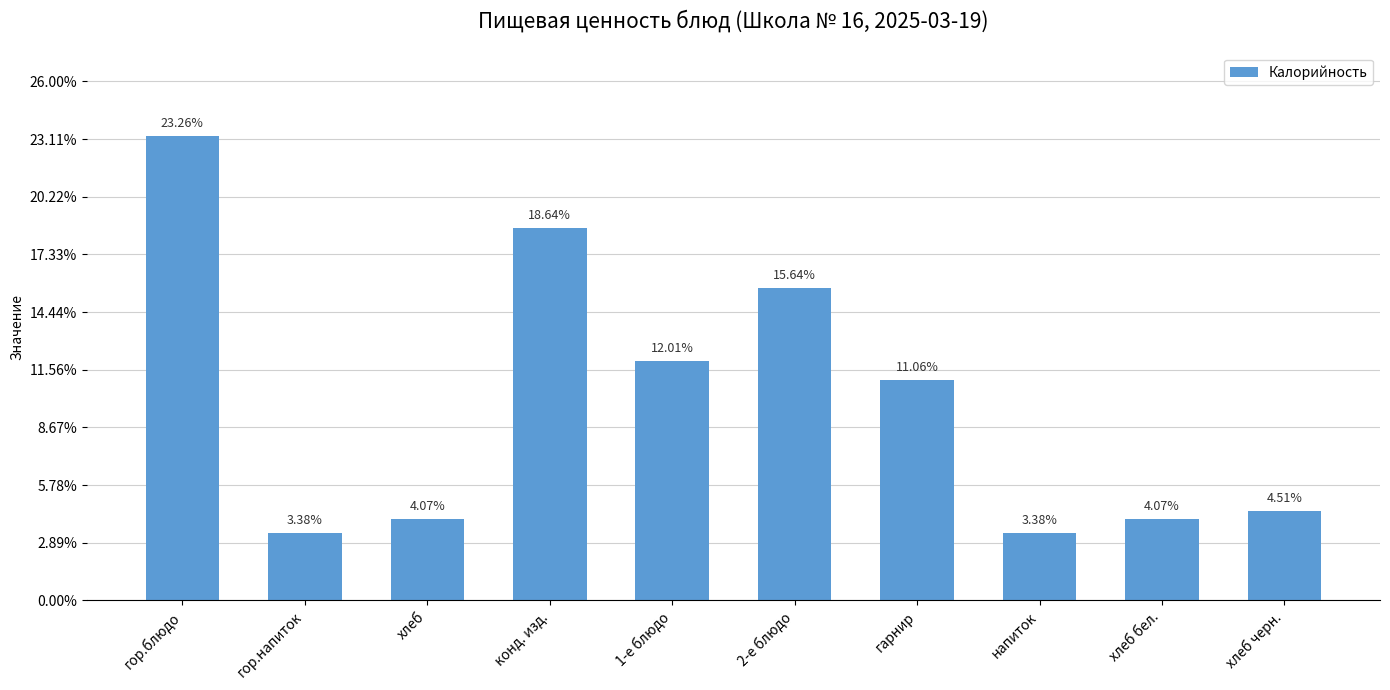

The value at хлеб бел. is 1.7. True or false?

False